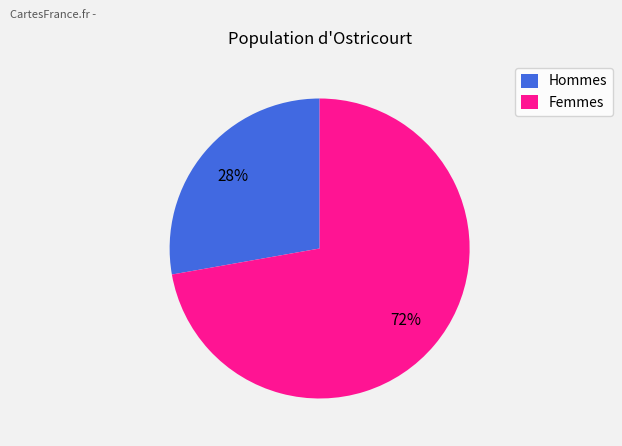

Which has a higher value, Femmes or Hommes?

Femmes